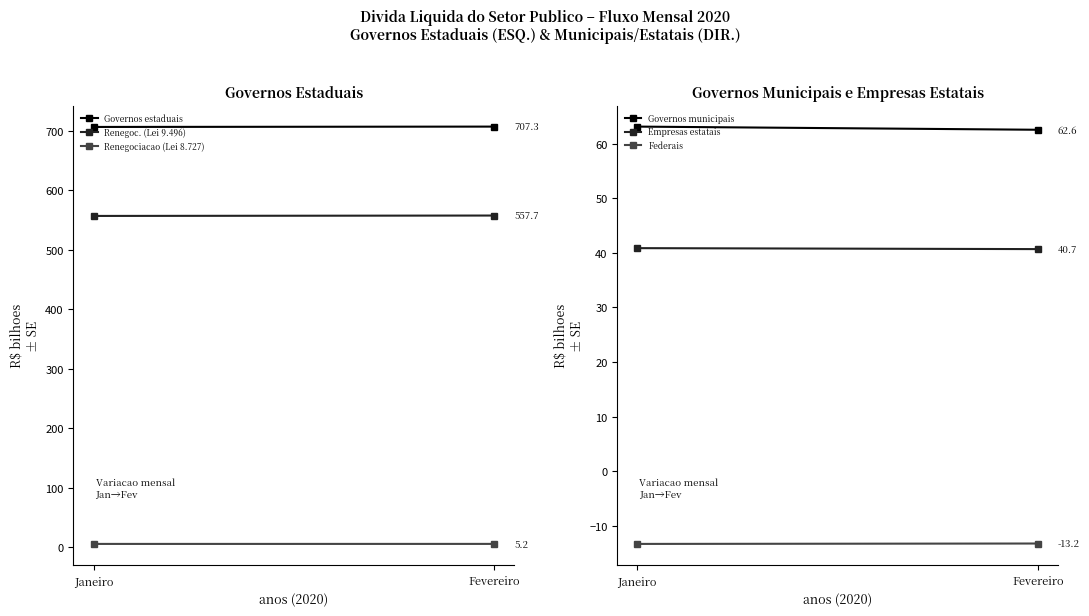

What is the minimum value shown in the chart?

-13.3